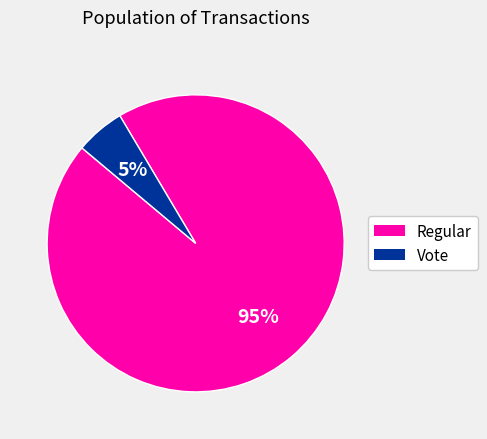

Between Vote and Regular, which is larger?

Regular